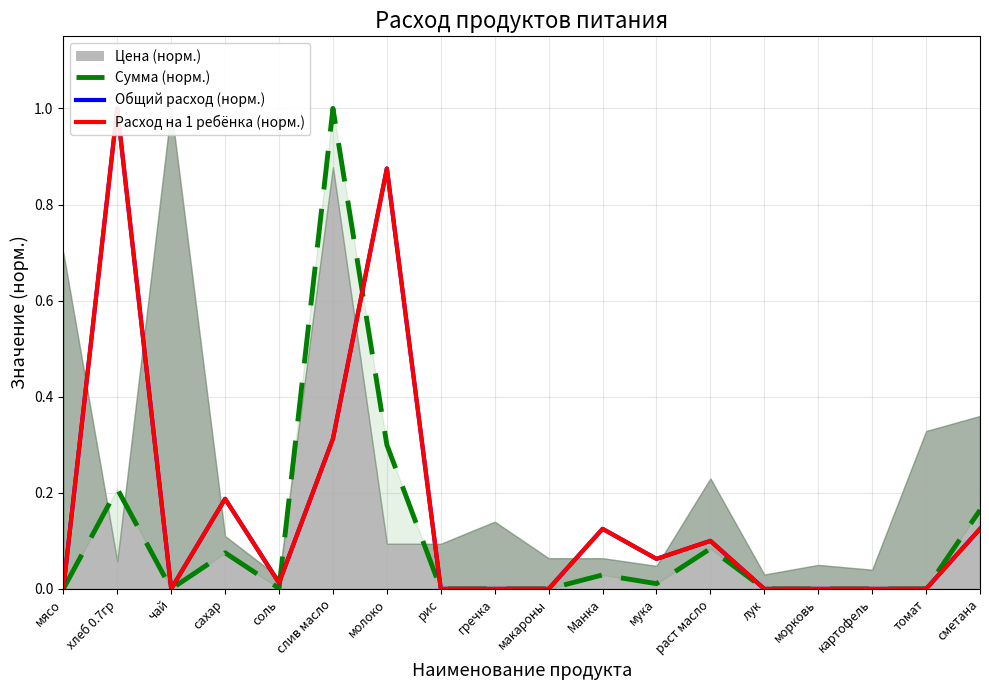

True or false: Общий расход (норм.) and Расход на 1 ребёнка (норм.) intersect in this chart.

False